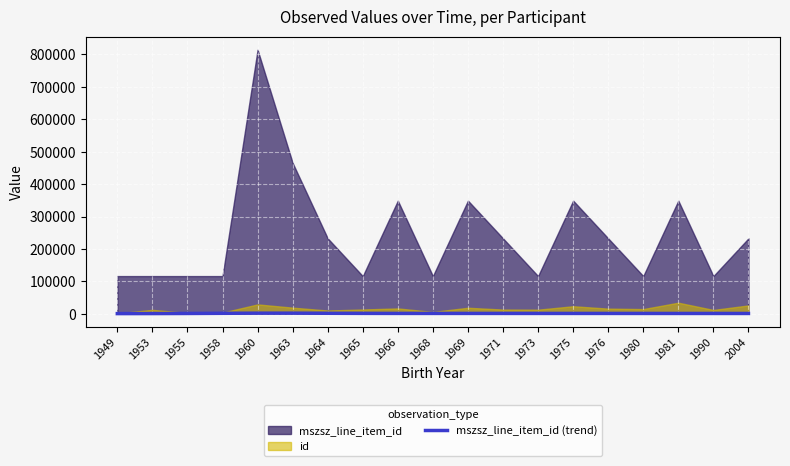

What is the smallest value displayed?

613.9